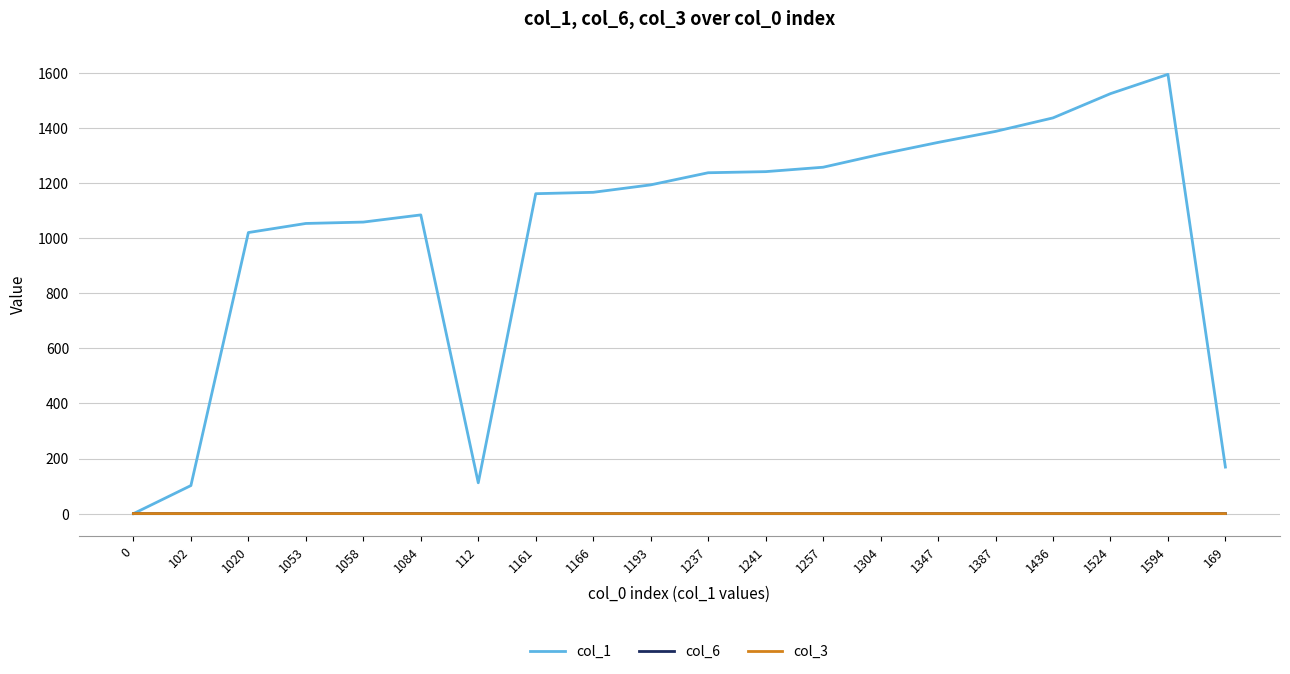

Between which two adjacent categories do col_6 and col_1 first intersect?

0 and 102